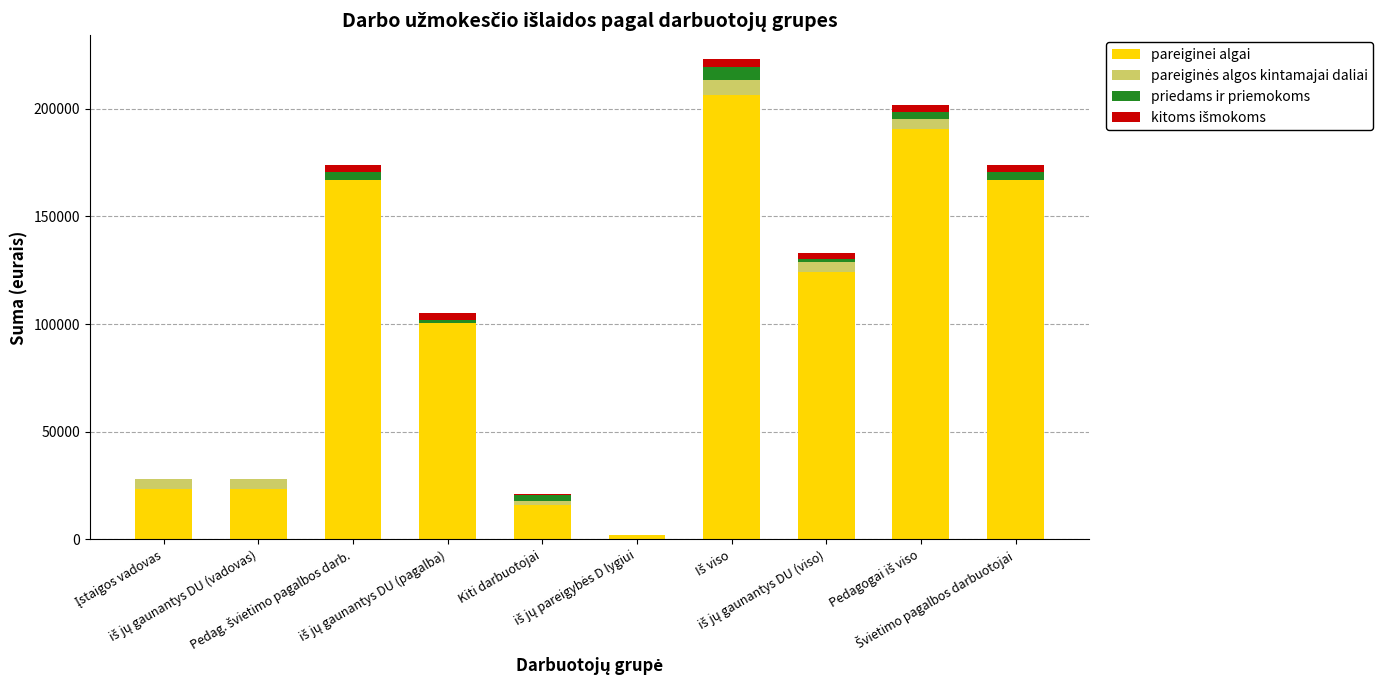

Which series has the widest spread of values?

pareiginei algai